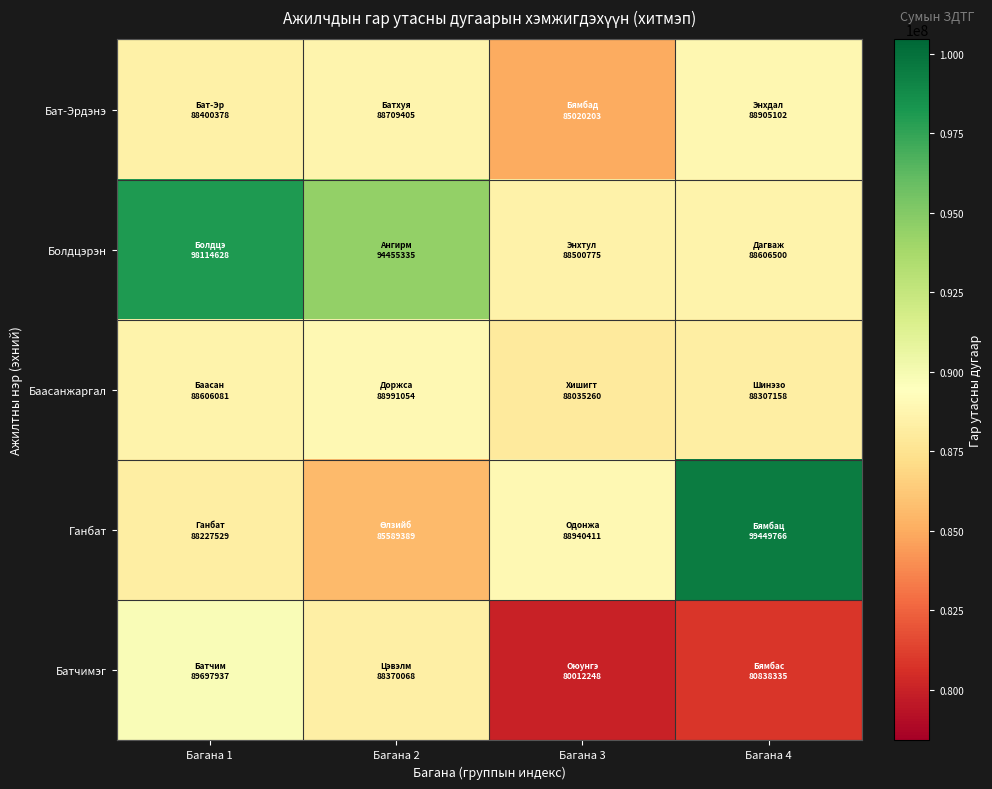

List the series in order of their peak value, lowest first.

Бат-Эрдэнэ, Баасанжаргал, Батчимэг, Болдцэрэн, Ганбат